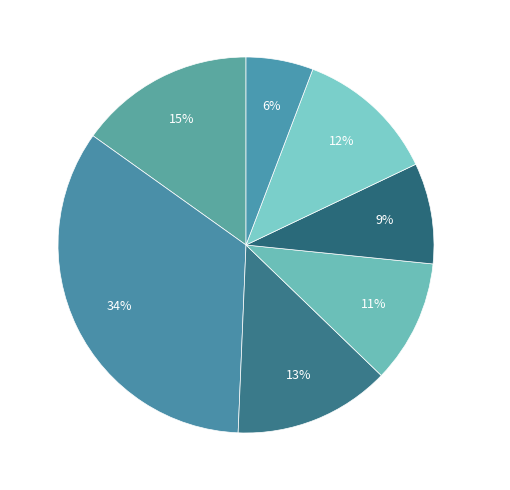

Which slice is the largest?

MIHI-2